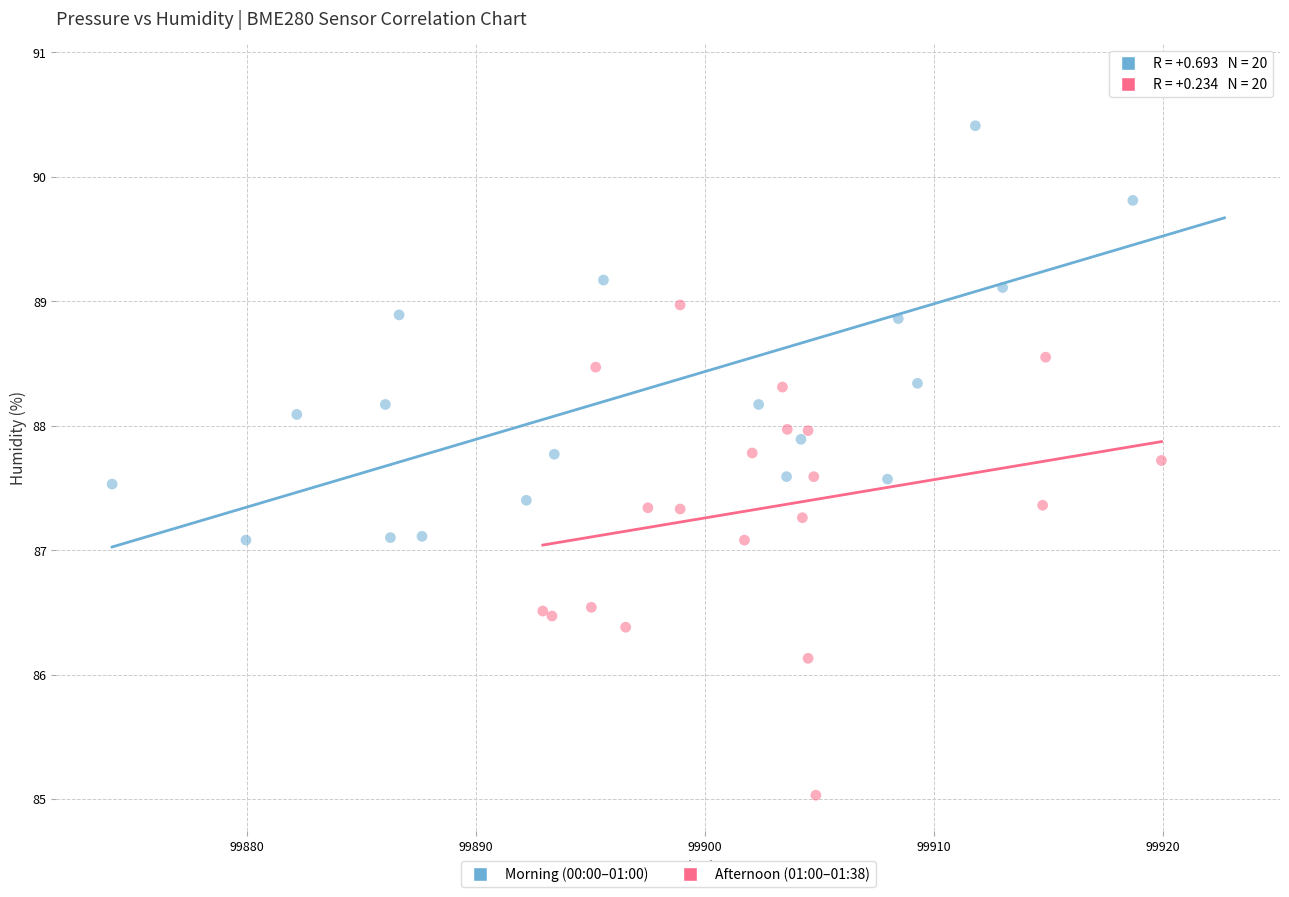

Which series contains the highest Y value?

Morning (00:00–01:00)